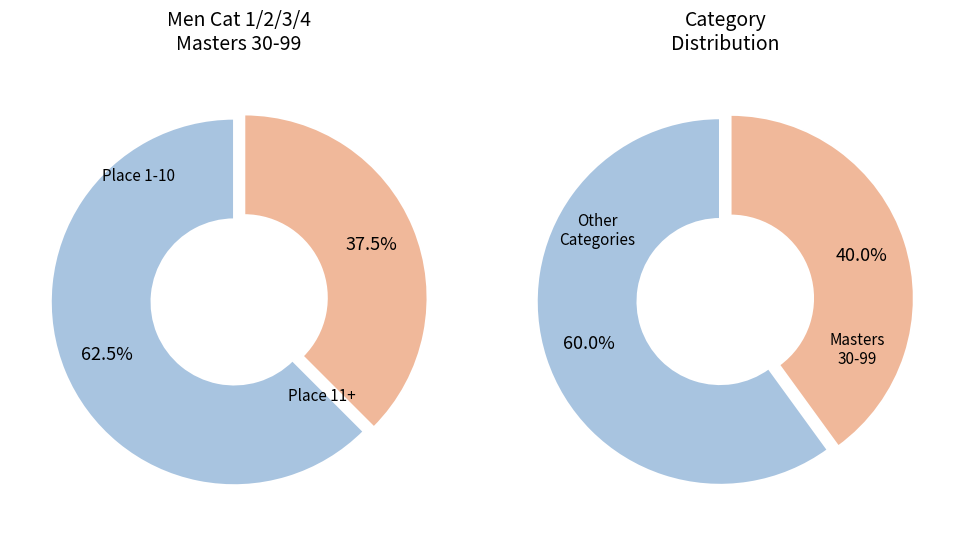

The Men Cat 1/2/3/4/5 Junior 15-18 slice represents 12% of the pie. True or false?

False